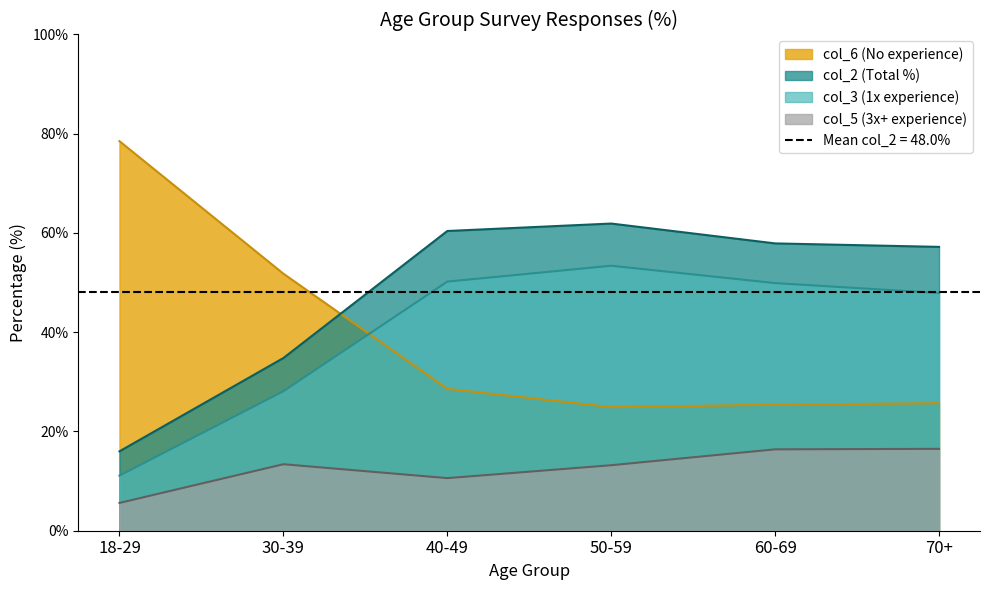

Where is the first local minimum for col_6?

50-59